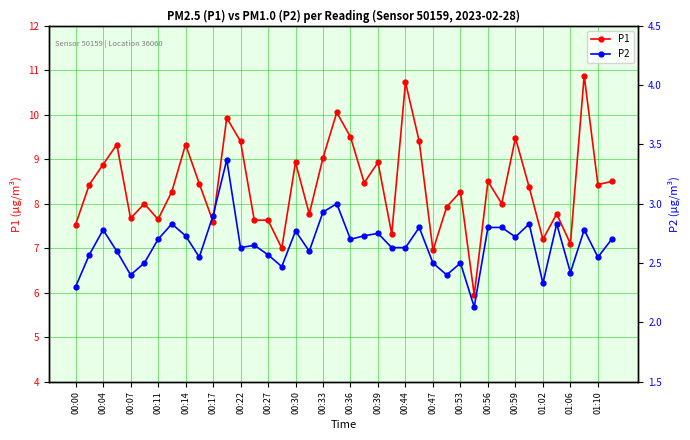

What is the minimum value for P1?

6.0